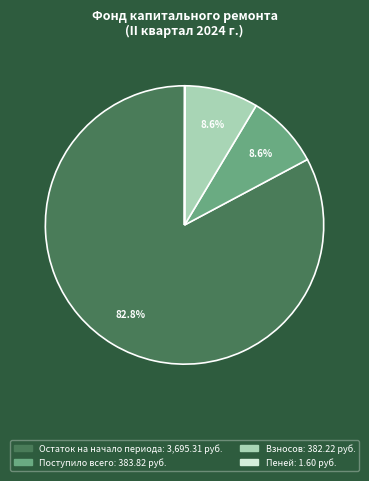

Which category accounts for the majority?

Остаток на начало периода